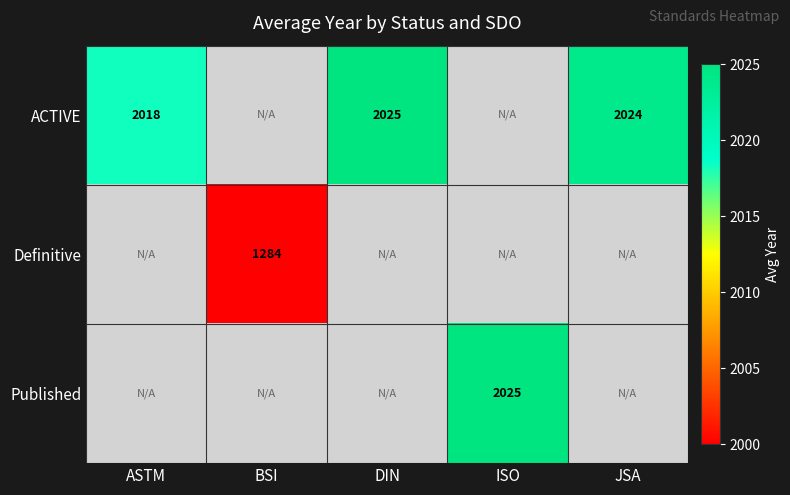

Is the value of Published at BSI greater than the value of ACTIVE at ASTM?

No